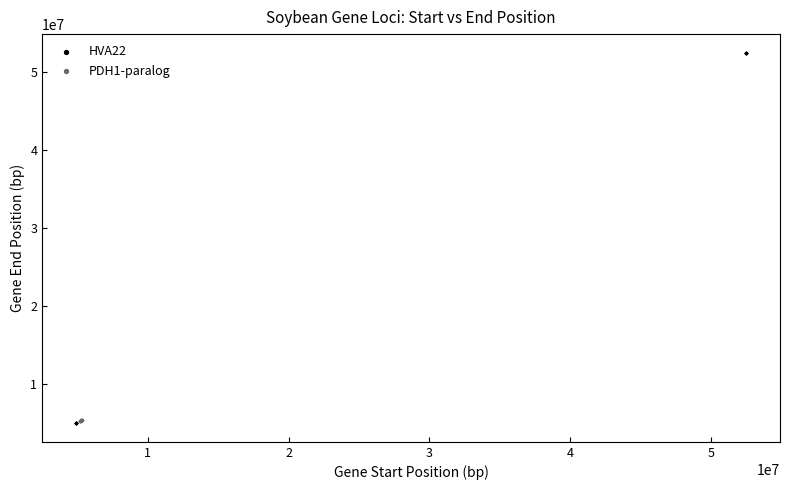

What are all the series names shown in the legend?

HVA22, PDH1-paralog